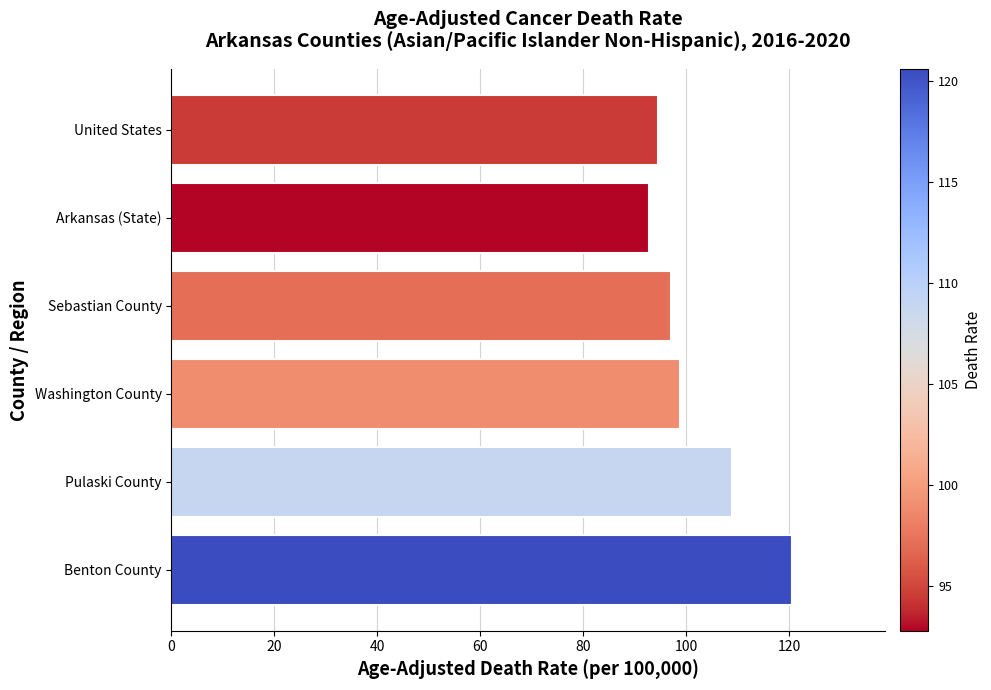

True or false: the data shows 92.8 at Arkansas (State).

True